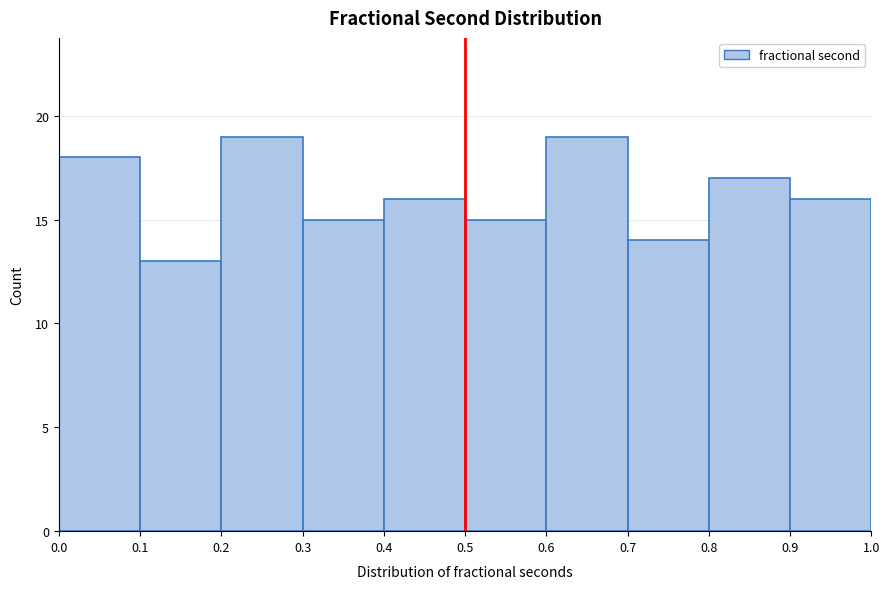

How tall is the bar that spans 0.7 to 0.8 on the x-axis? The values are not printed on the chart, so give them approximately, as read against the axis.

14